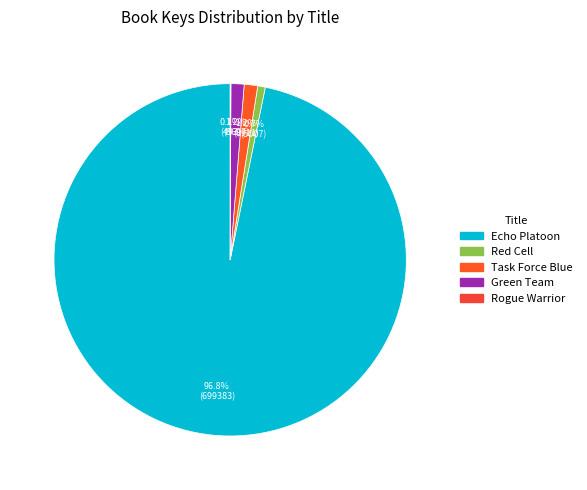

Which slice is the smallest?

Rogue Warrior